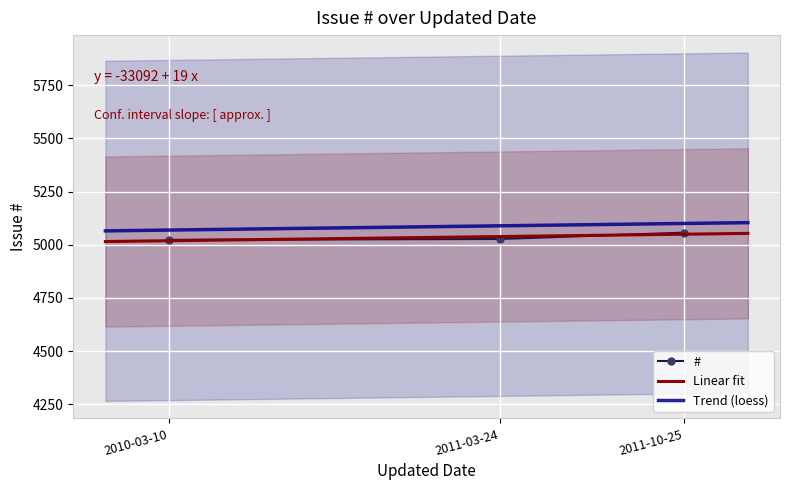

What is the smallest value displayed?

5023